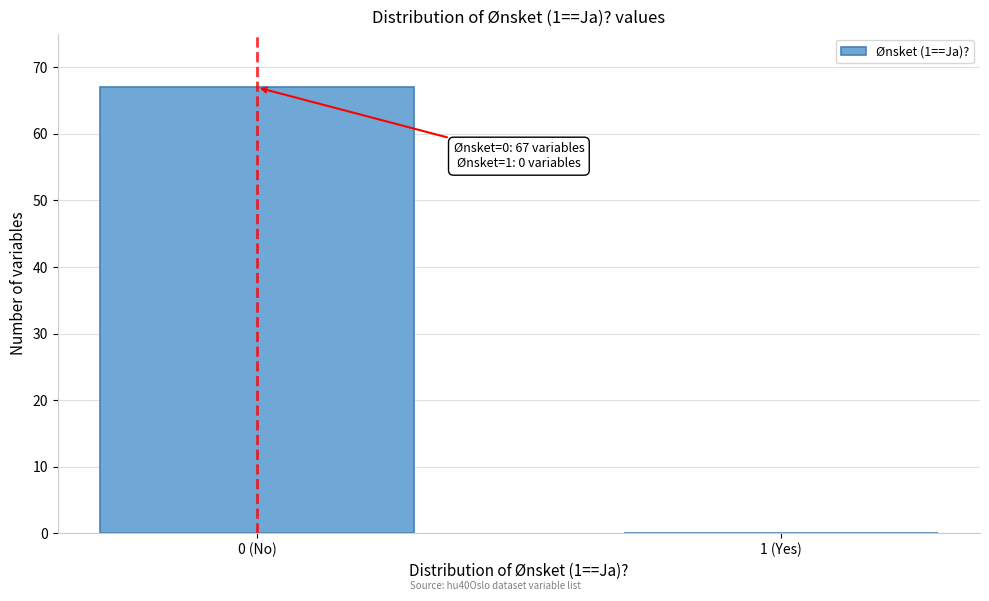

Reading right to left, list all the values displayed in this chart.

1 (Yes)=0	0 (No)=67